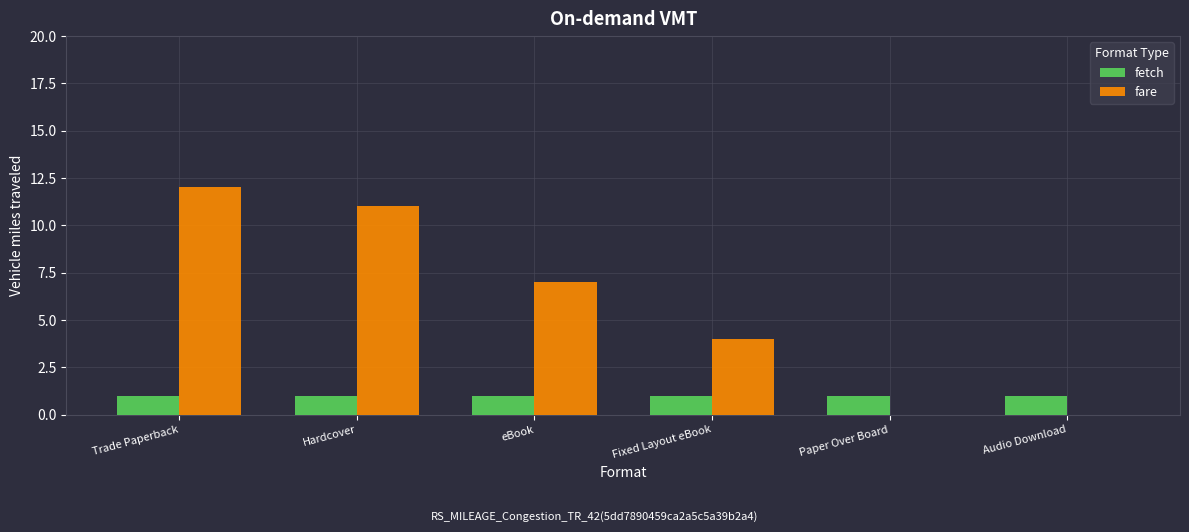

What is the average value of the fetch series?

1